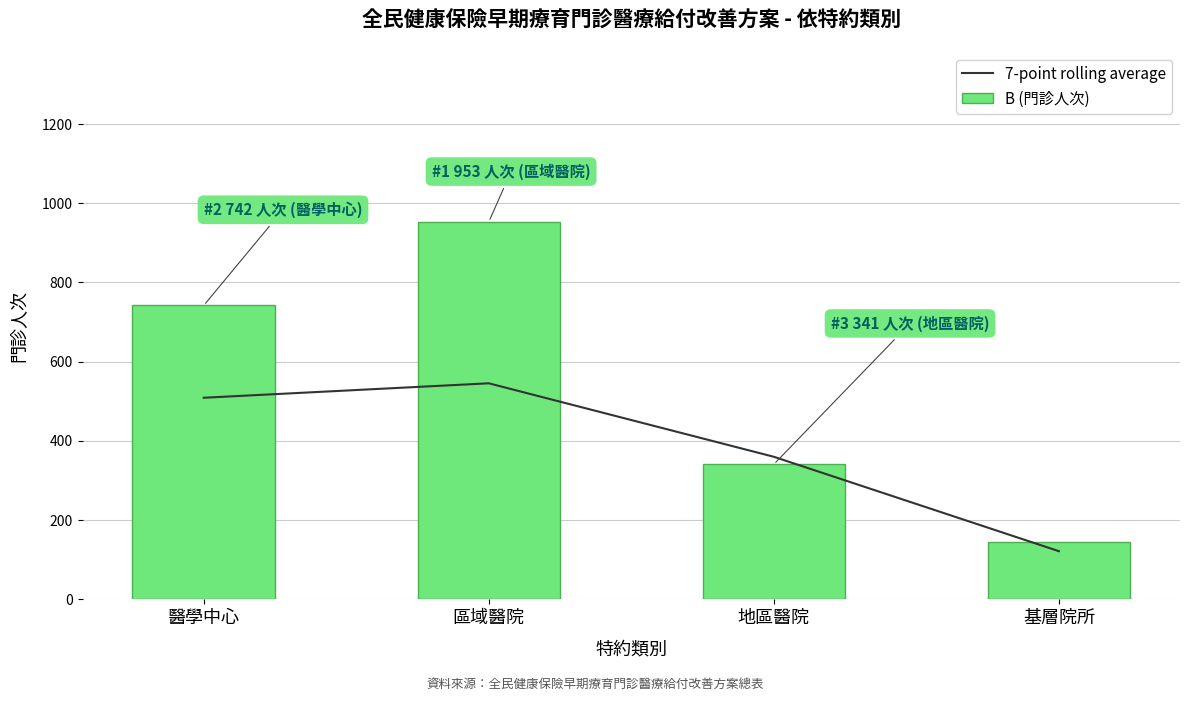

What is the difference between the B (門診人次) values at 醫學中心 and 基層院所?

596